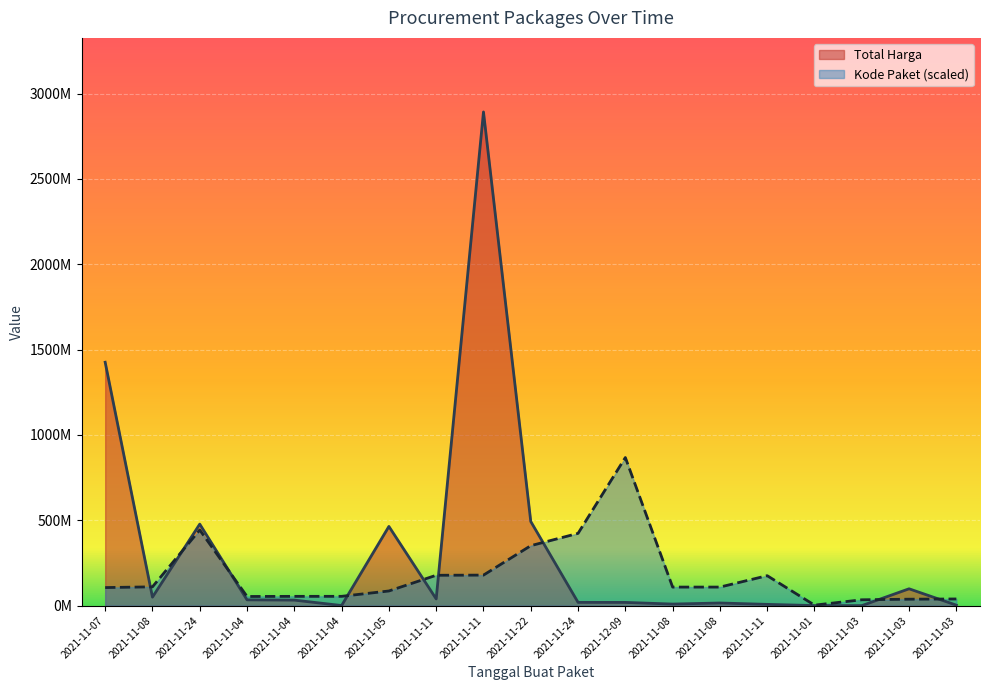

After their last crossing, which series has the higher values: Total Harga or Kode Paket?

Kode Paket